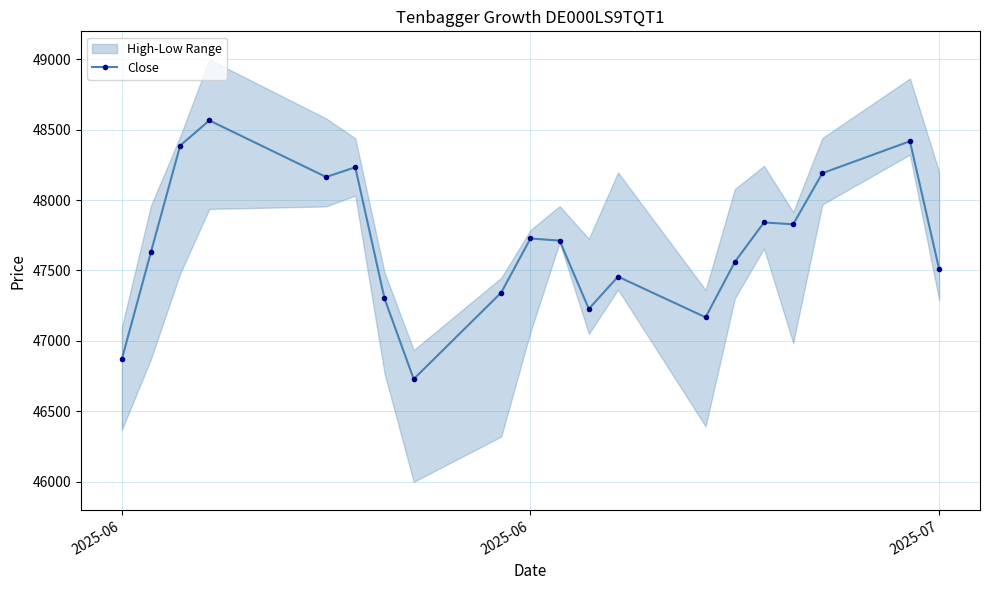

What is the difference between the second highest and second lowest values?

1550